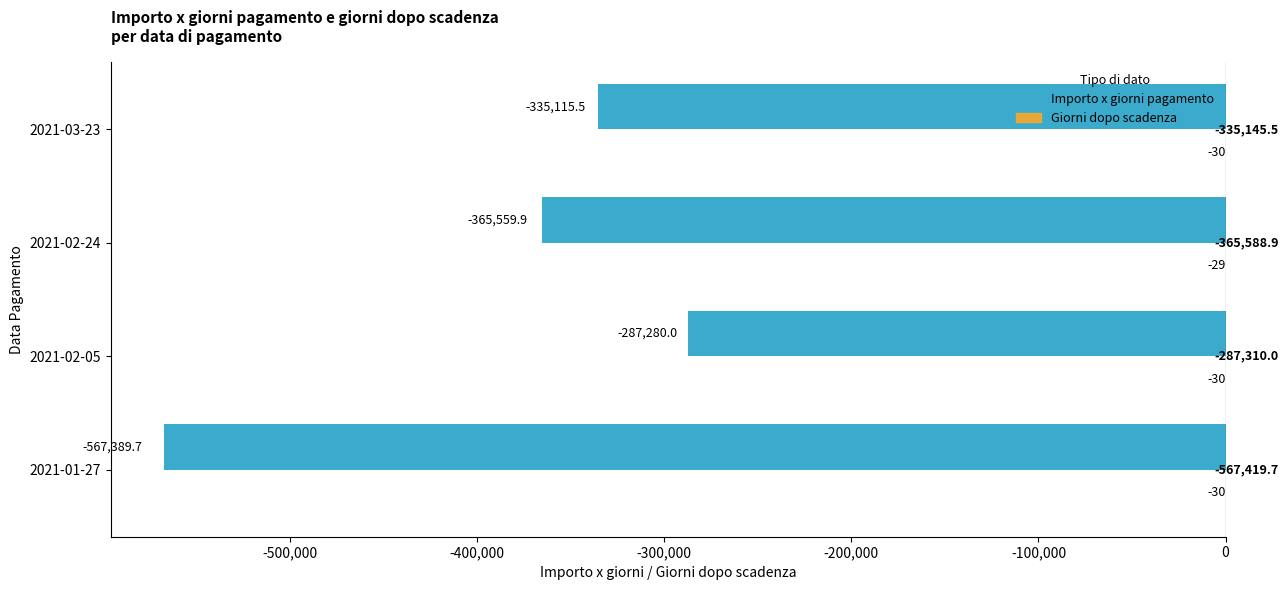

What is the total value across all series at 2021-02-05?

-287310.0